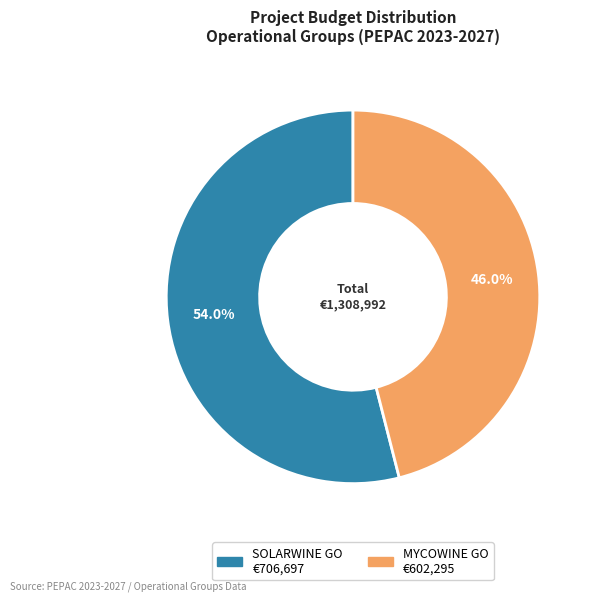

Does SOLARWINE GO represent more than half of the total?

Yes